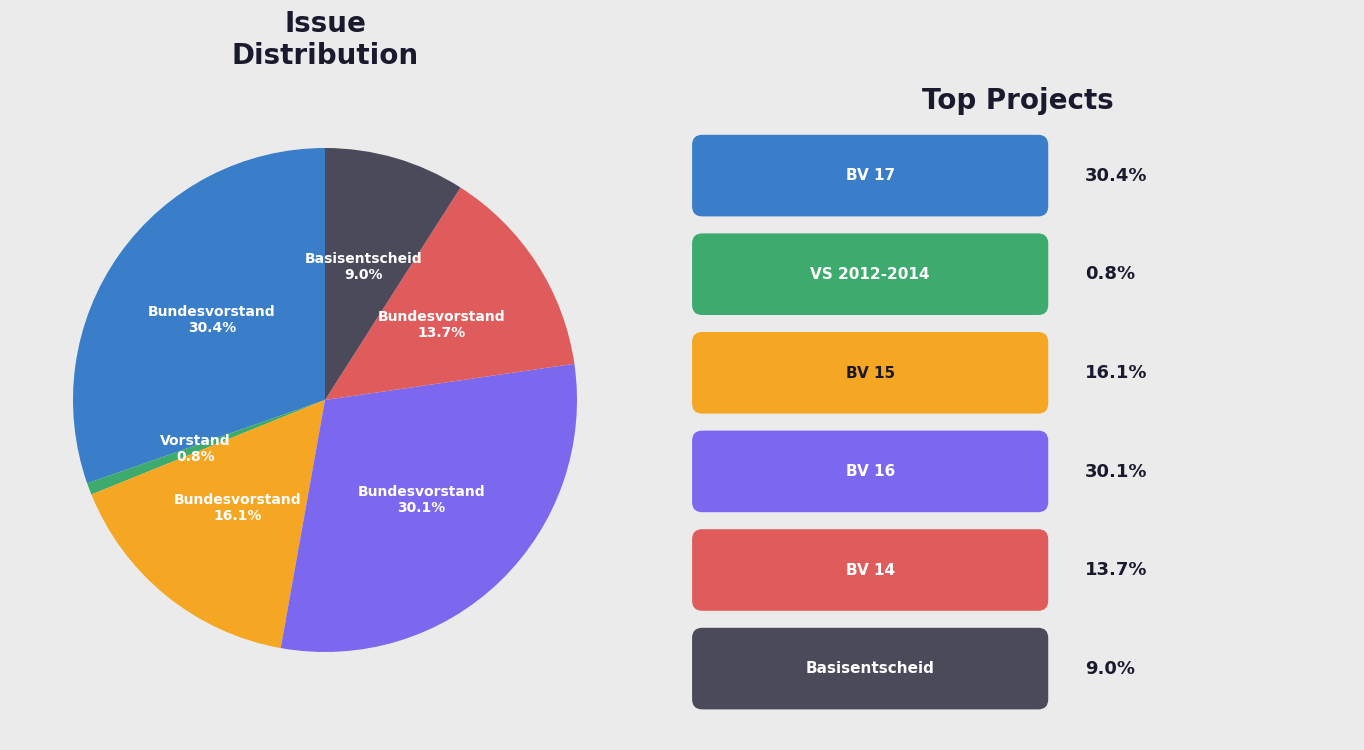

Is there any slice that represents more than half of the pie?

No